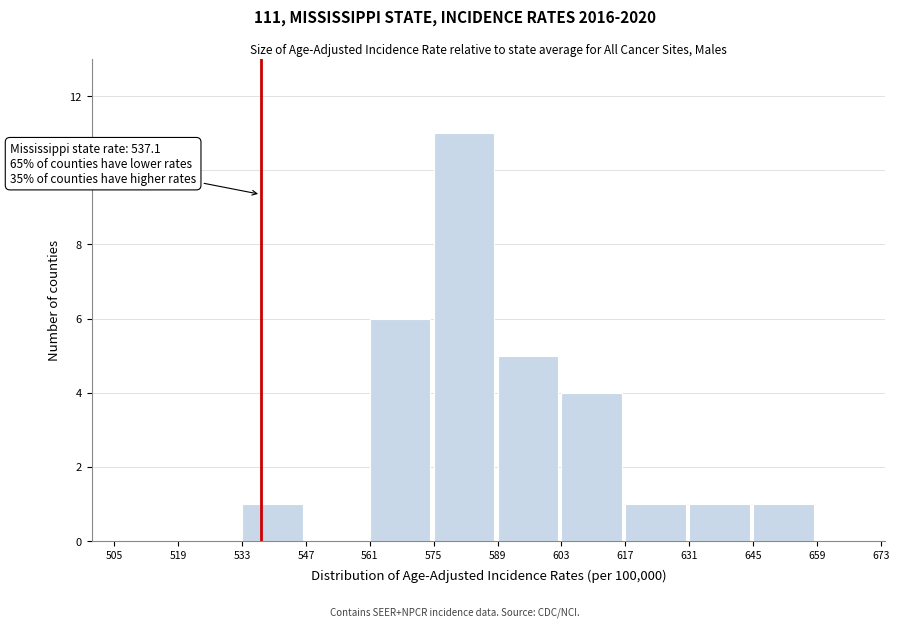

Over which range of the x-axis is the bar tallest?

575 to 589